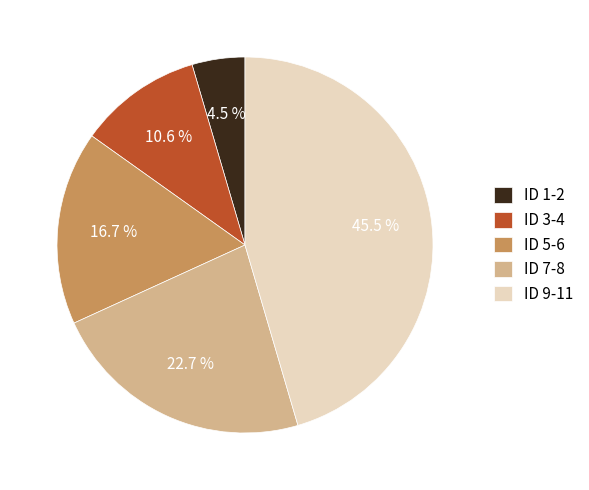

Do ID 5-6 and ID 1-2 together represent more than half of the pie?

No